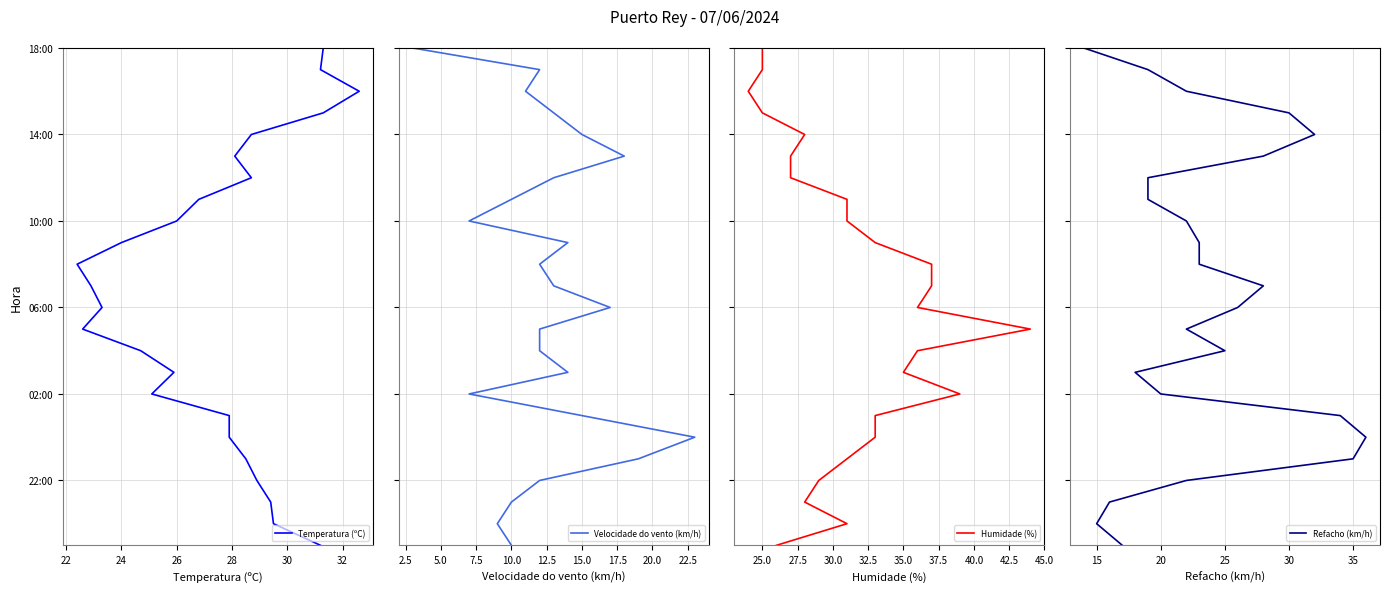

The value of Refacho (km/h) at 15 is 15. True or false?

True